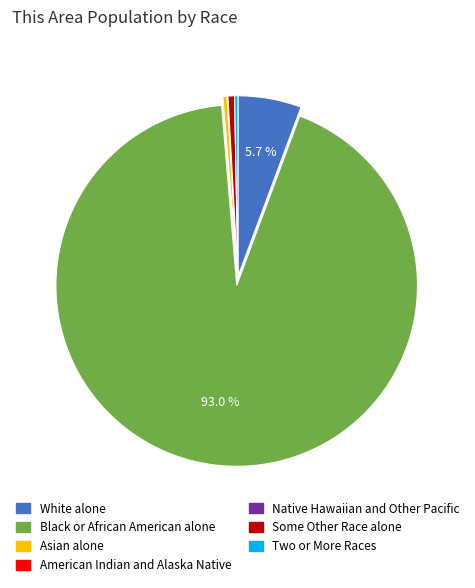

What is the ratio of the value at Two or More Races to the value at Asian alone?

0.8